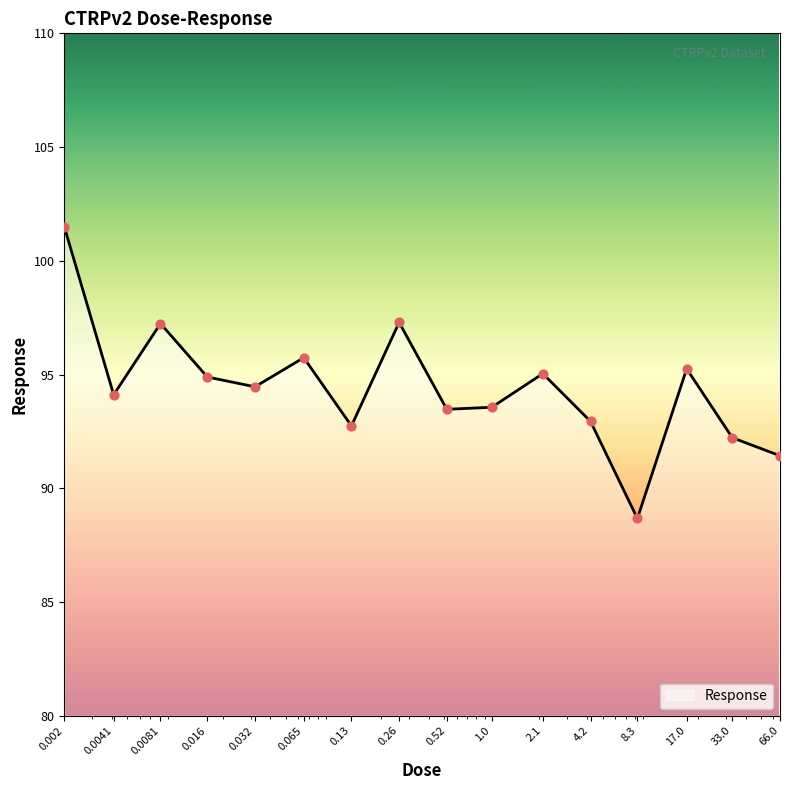

What is the difference between the maximum and minimum values?

12.8